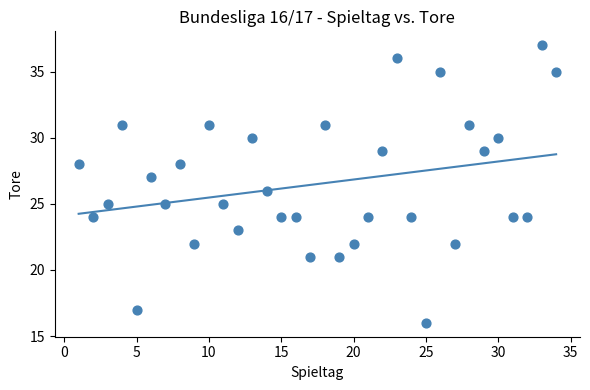

What is the range of Y values (max minus min)?

21